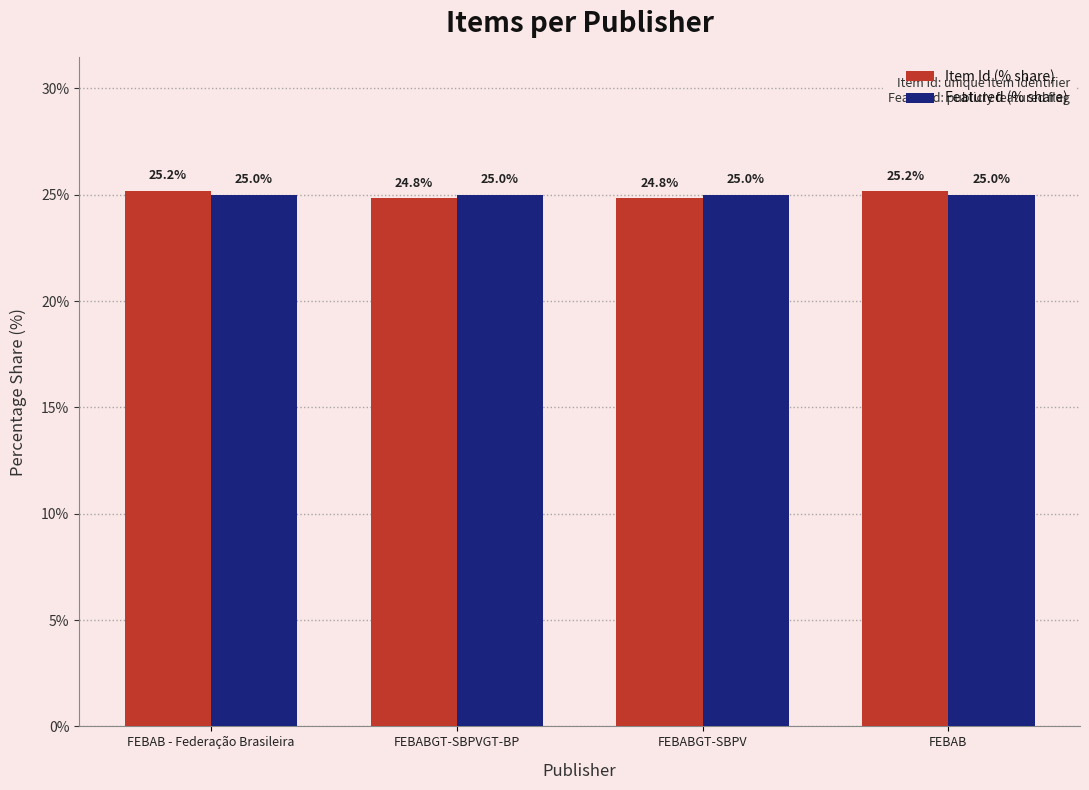

Which series has the widest spread of values?

Item Id (% share)